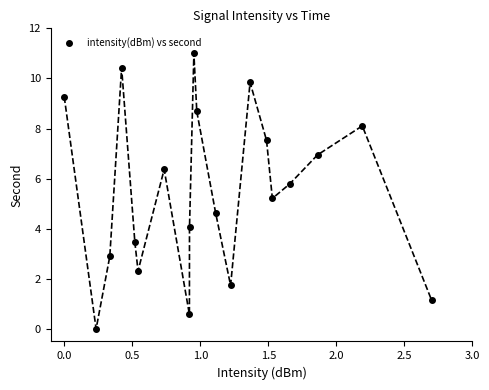

What Y value in the scatter plot is closest to 5?

5.2